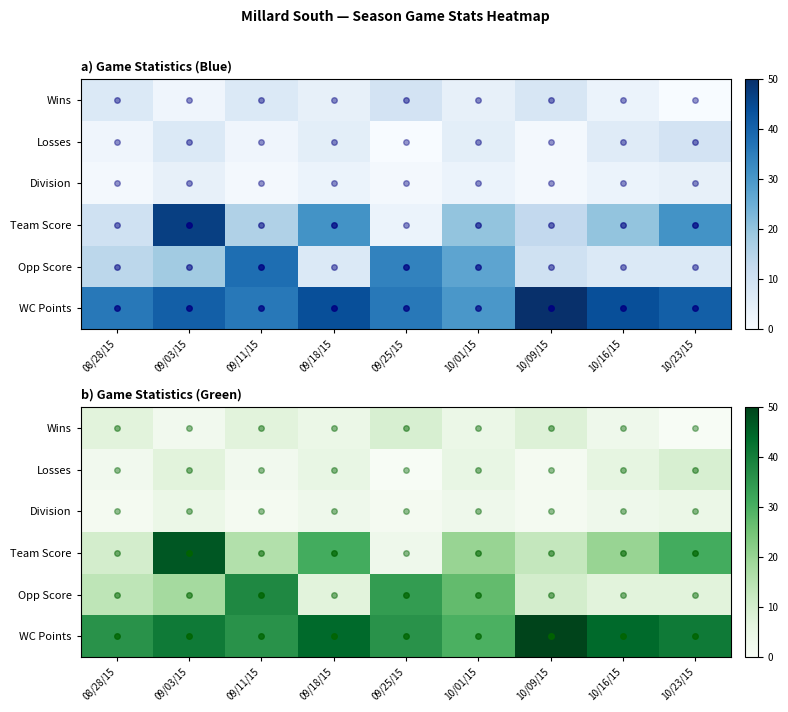

Which category has the lowest value across all series?

10/23/15